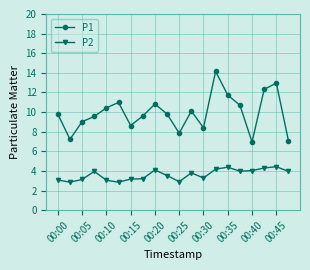

Which series has the widest spread of values?

P1